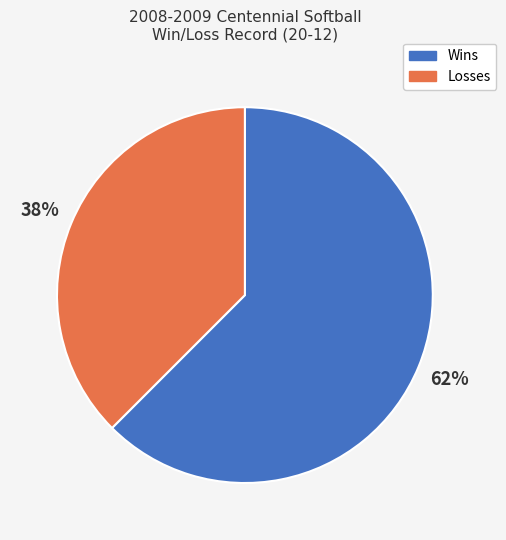

Between Wins and Losses, which is larger?

Wins